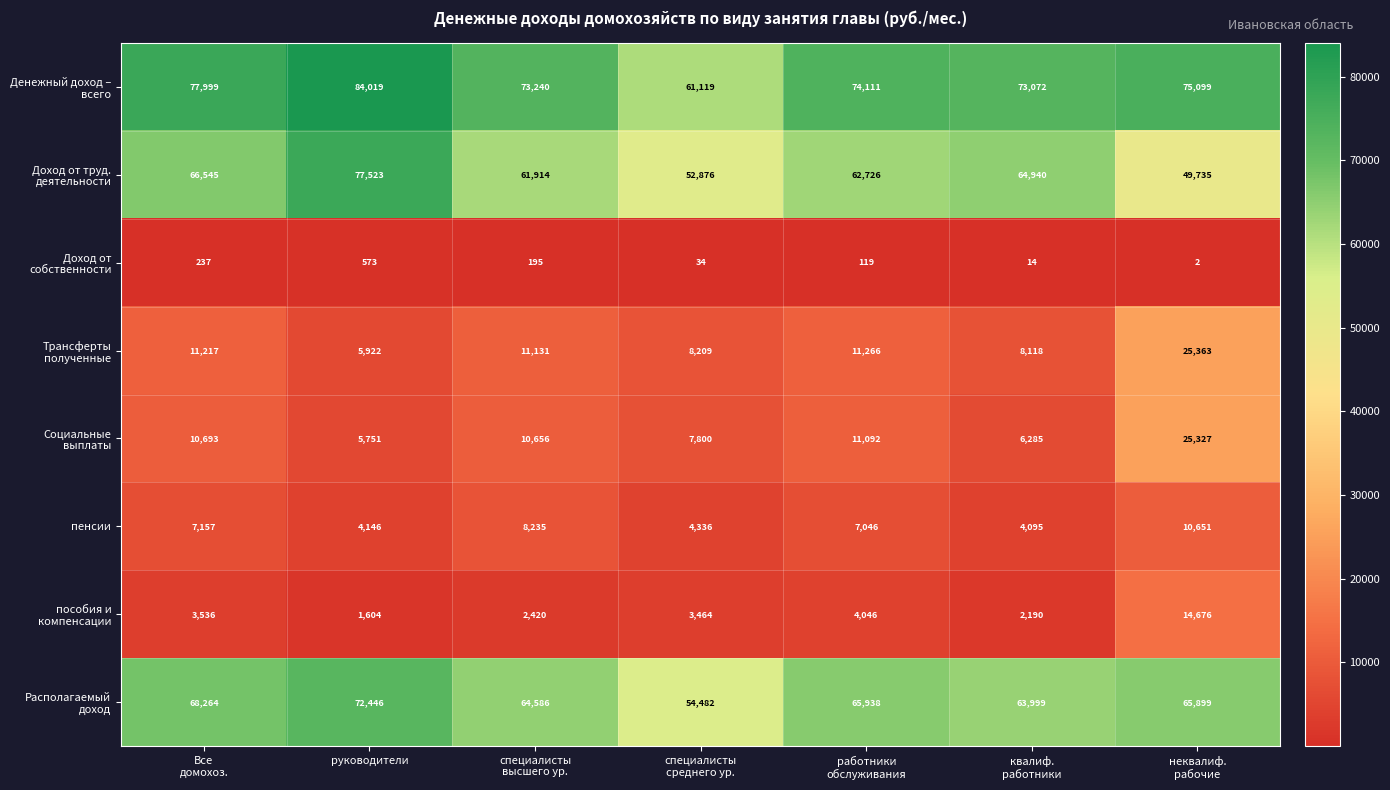

What is the greatest value displayed?

84019